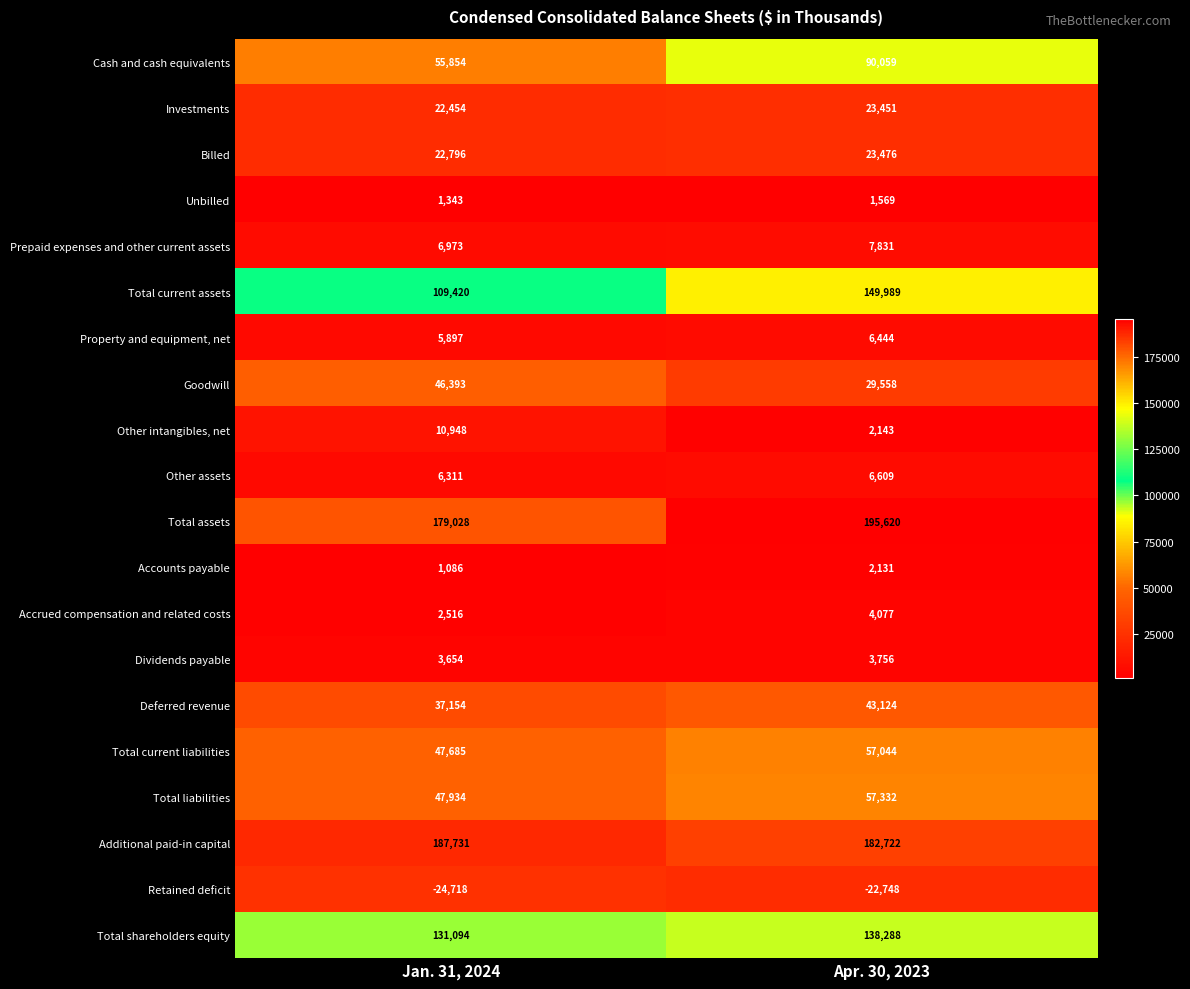

How many series are shown in this chart?

20